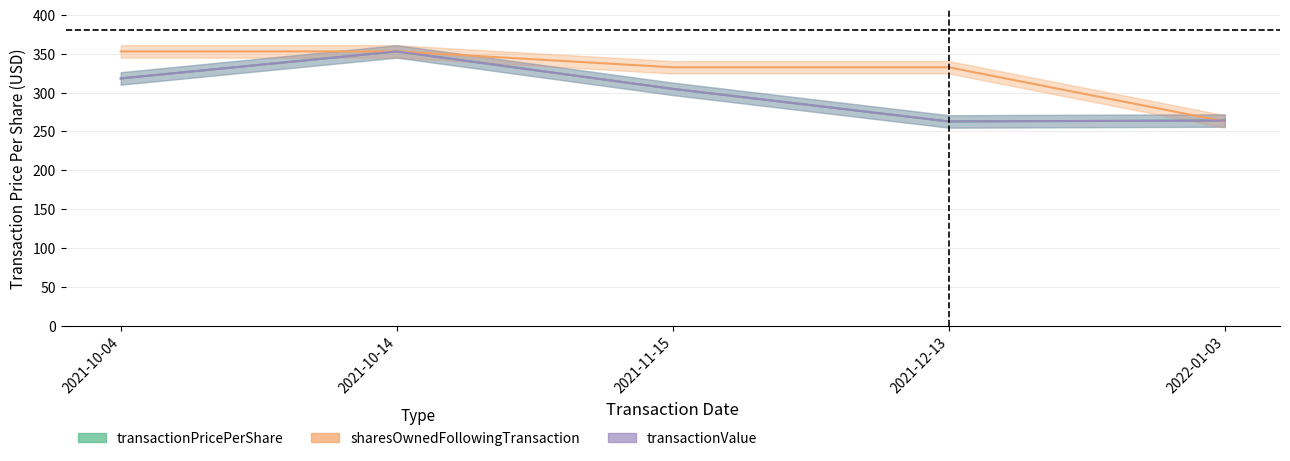

Which category has the highest value in the transactionPricePerShare series?

2021-10-14